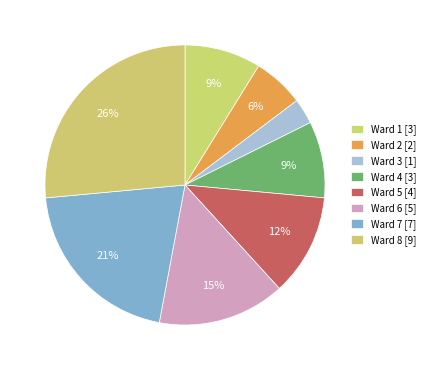

Count the number of slices in the pie.

8